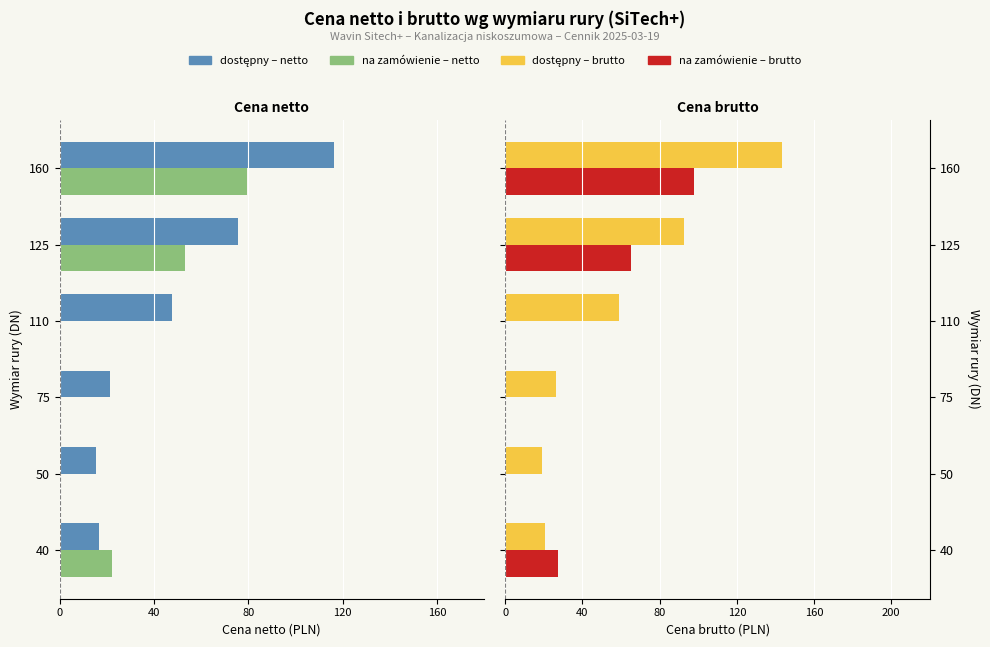

Does the chart contain any negative values?

Yes